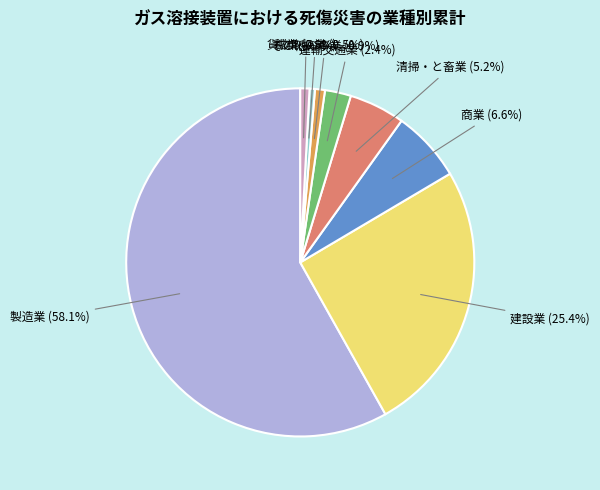

Which has a higher value, 鉱業 or 清掃・と畜業?

清掃・と畜業